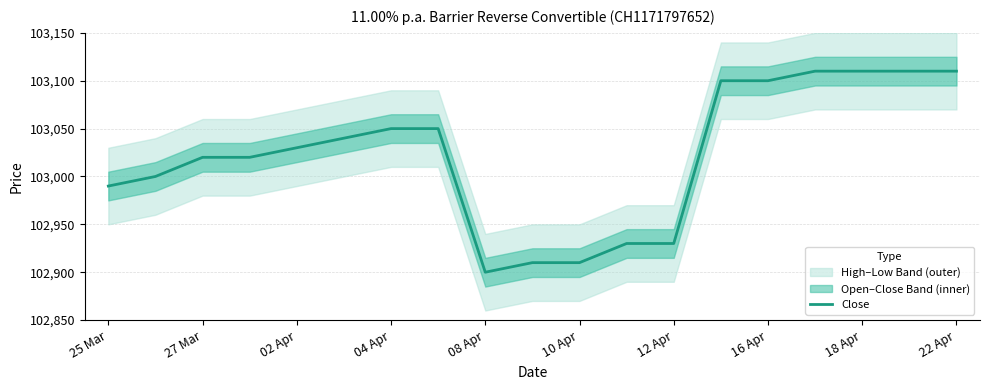

Reading left to right, what are all the values shown in this chart?

102990	103000	103020	103020	103030	103040	103050	103050	102900	102910	102910	102930	102930	103100	103100	103110	103110	103110	103110